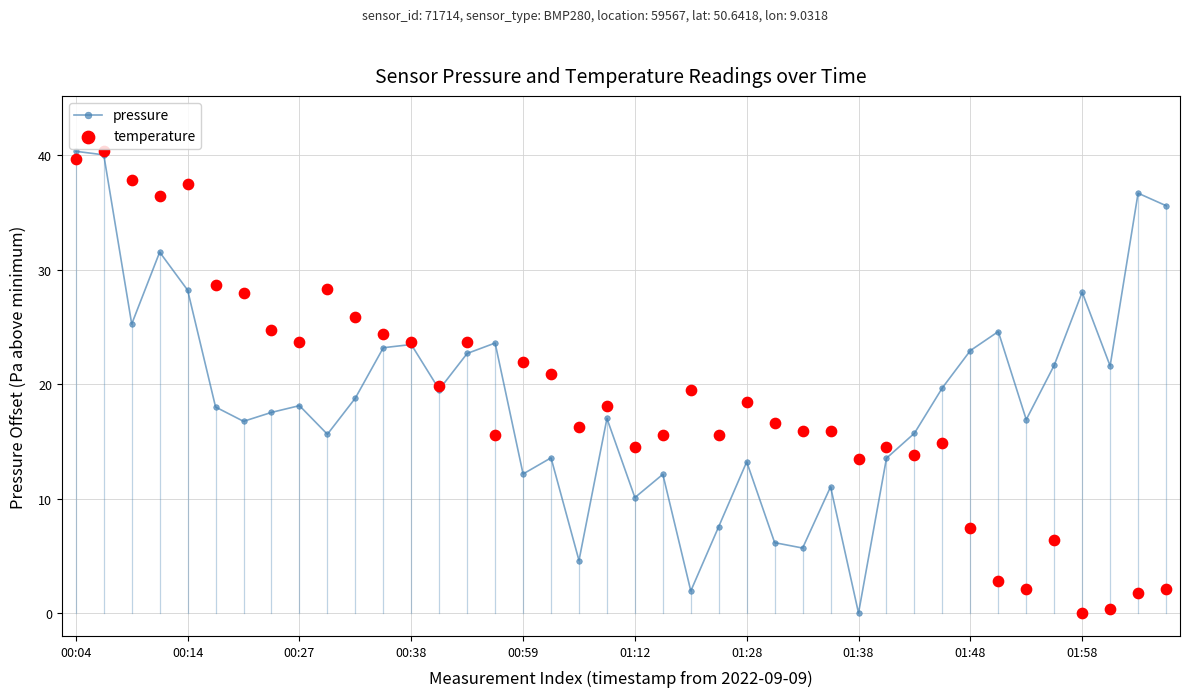

Which series has the largest total across all categories?

pressure